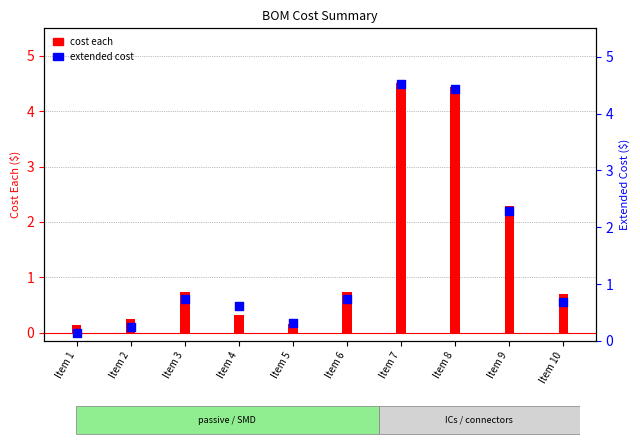

At which category is the sum across all series the highest?

Item 7